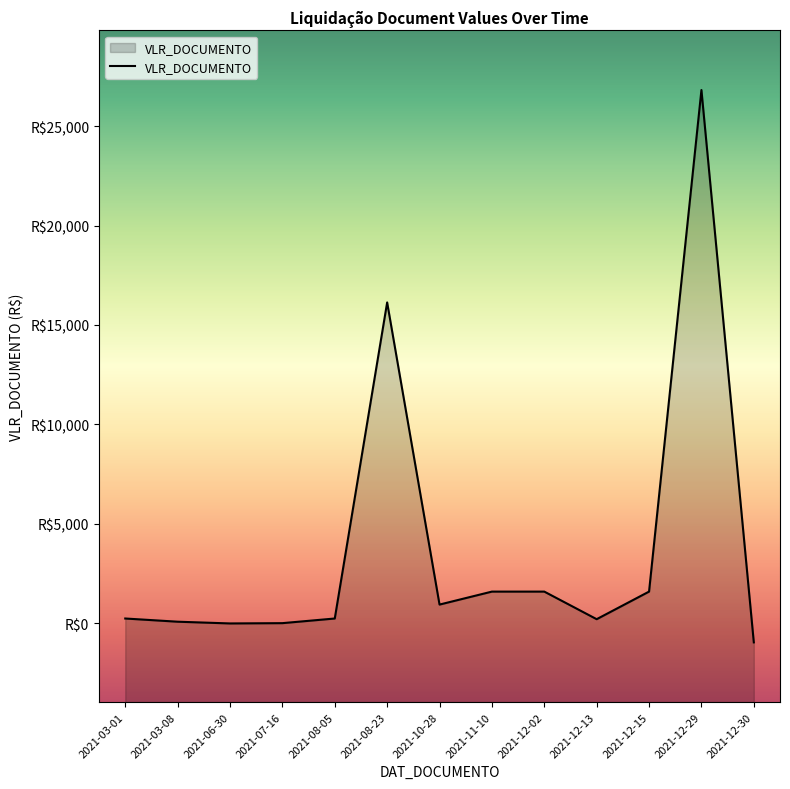

What is the sum of the values at 2021-08-23 and 2021-12-02?

17735.6